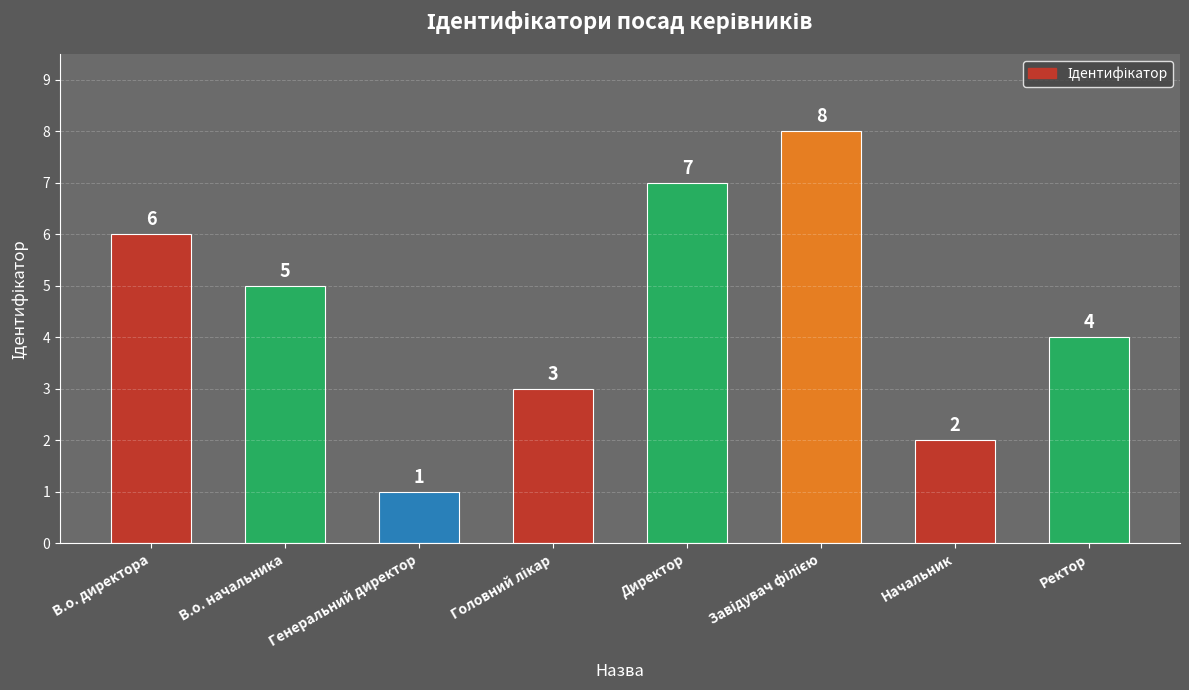

True or false: the data shows 2 at Генеральний директор.

False